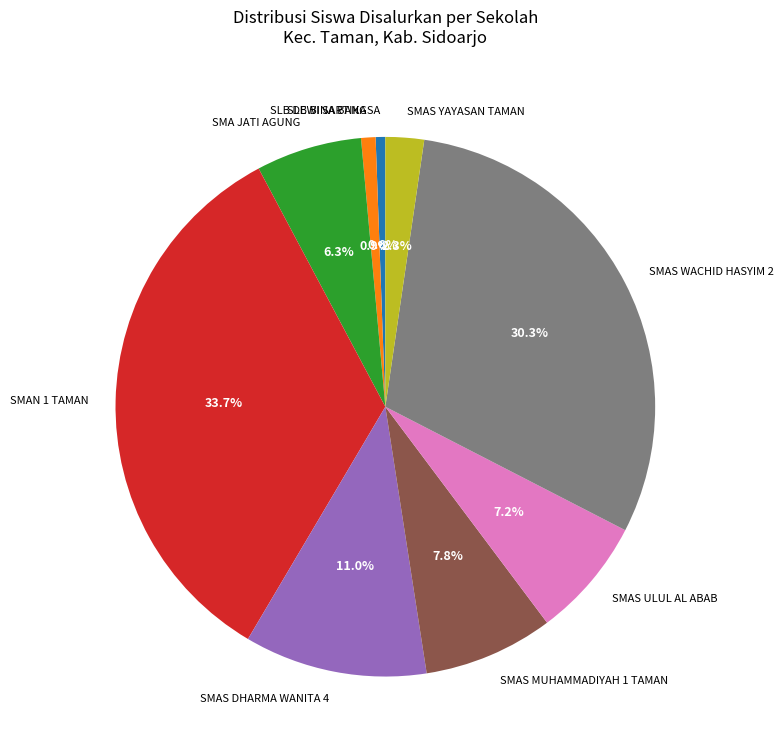

To the nearest percent, what is the combined percentage of SLB BINA BANGSA and SMAS WACHID HASYIM 2?

31%